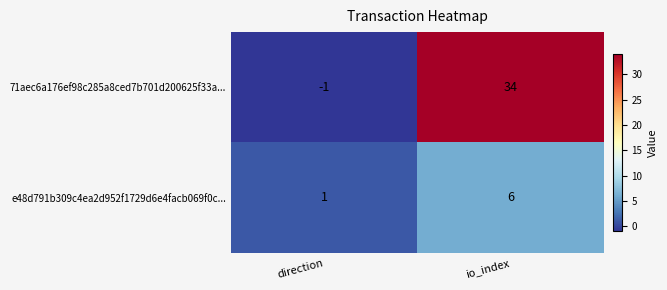

What is the sum of the 71aec6a176ef98c285a8ced7b701d200625f33a... values at direction and io_index?

33